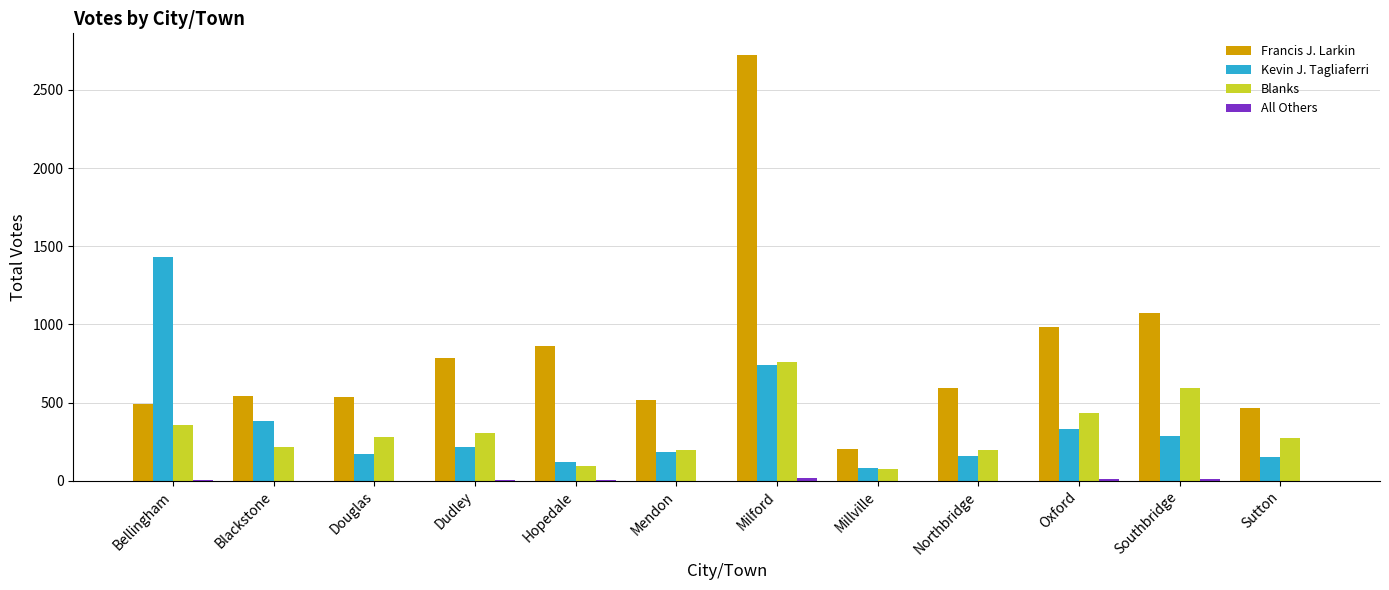

Is it true that Blanks equals 278 at Douglas?

True